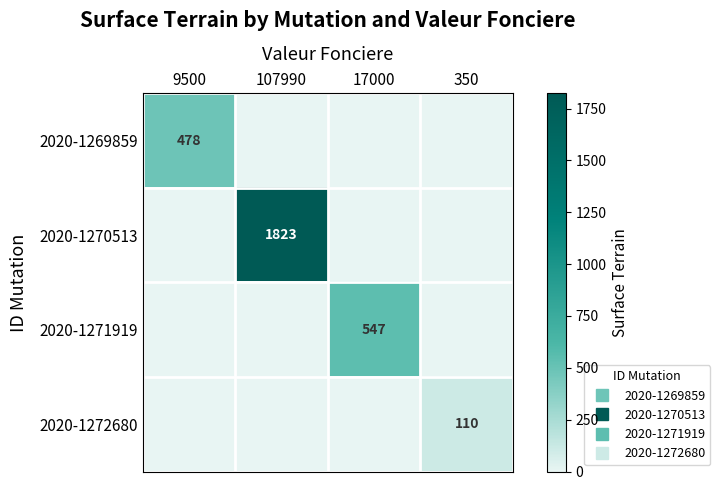

What is the difference between the maximum and minimum values in the 2020-1271919 series?

547